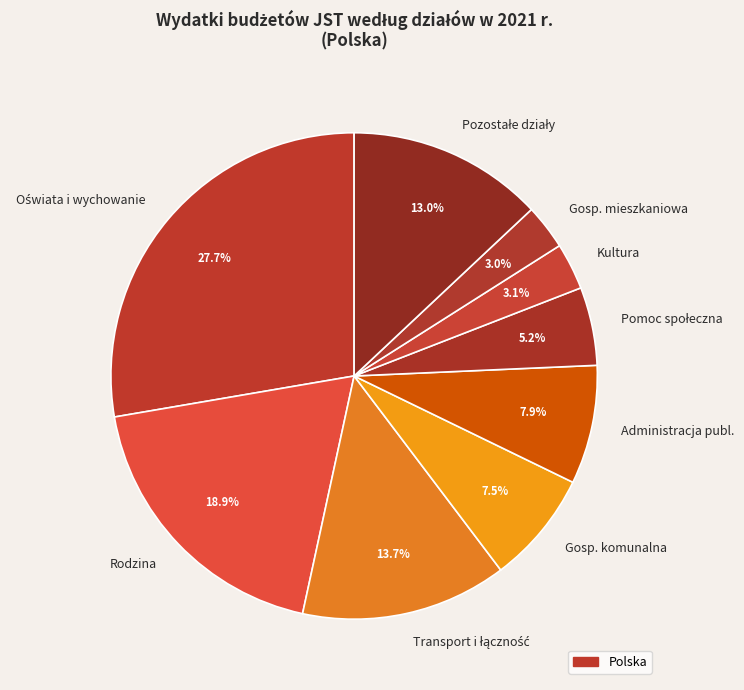

Does any single category account for the majority?

No